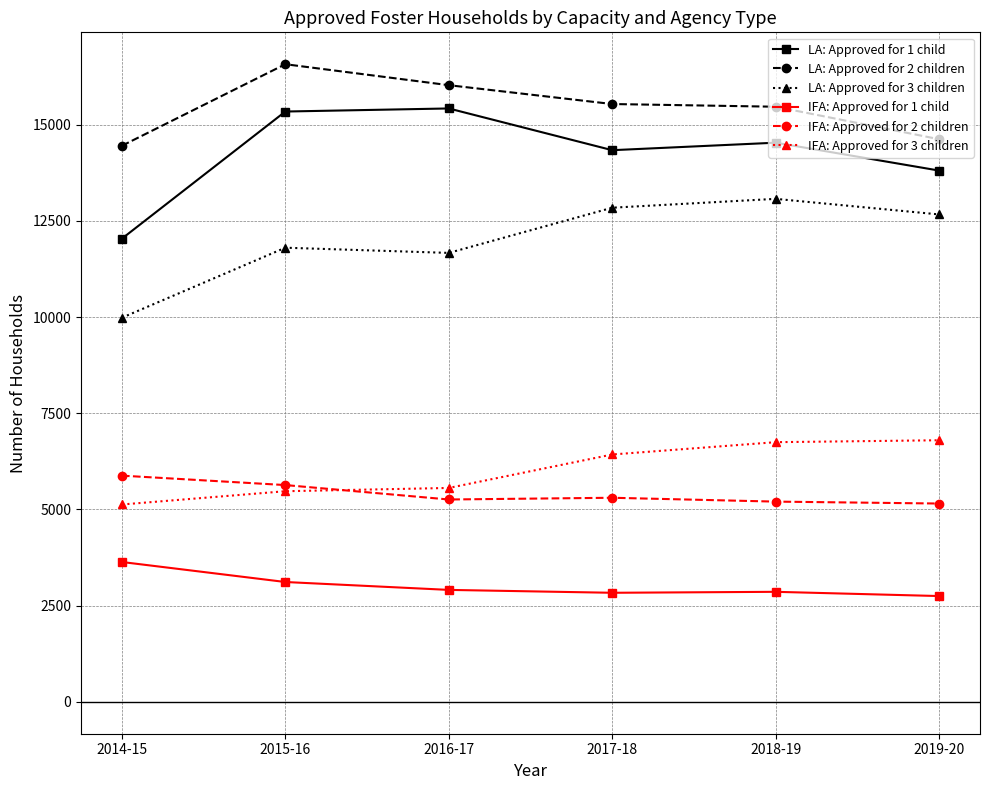

At how many categories does at least one series exceed 11727?

6